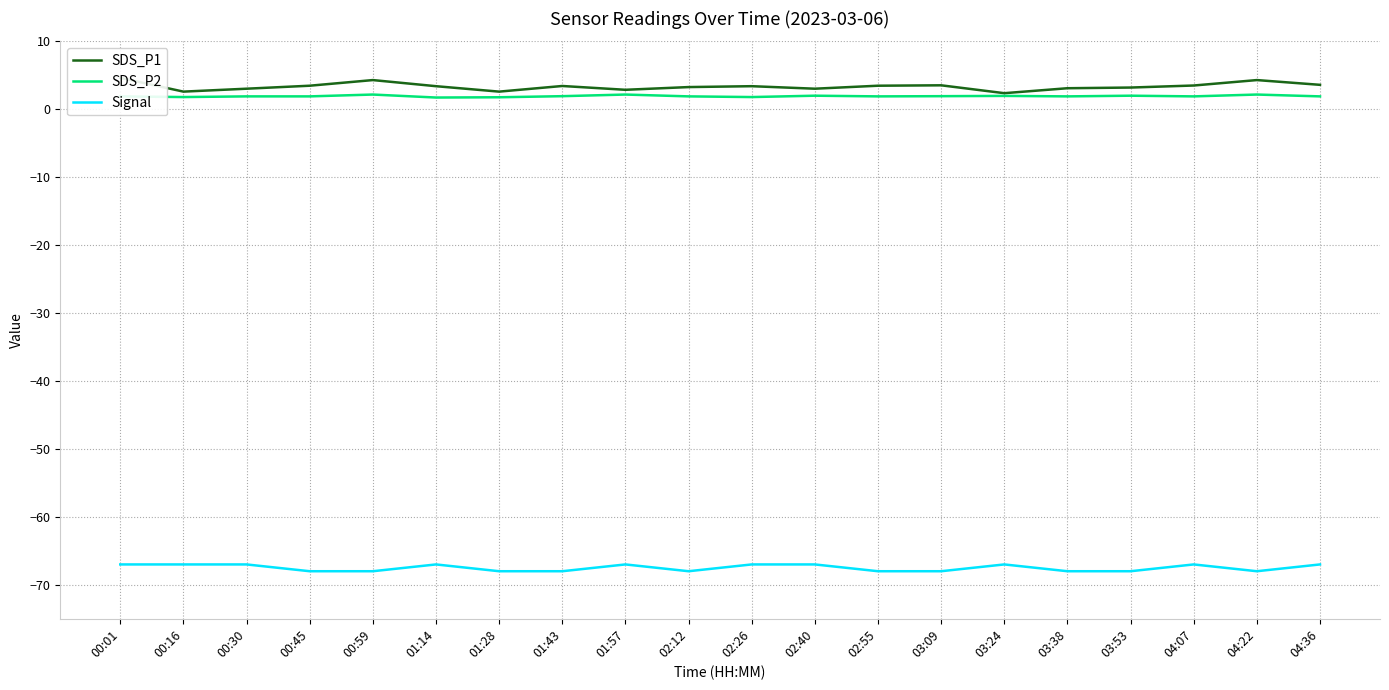

Reading left to right, list all the values displayed in this chart.

SDS_P1: 00:01=4.6	00:16=2.6	00:30=3.0	00:45=3.5	00:59=4.3	01:14=3.4	01:28=2.6	01:43=3.4	01:57=2.9	02:12=3.3	02:26=3.4	02:40=3.0	02:55=3.5	03:09=3.5	03:24=2.4	03:38=3.1	03:53=3.2	04:07=3.5	04:22=4.3	04:36=3.6
SDS_P2: 00:01=1.9	00:16=1.8	00:30=1.9	00:45=1.9	00:59=2.2	01:14=1.7	01:28=1.8	01:43=1.9	01:57=2.2	02:12=1.9	02:26=1.8	02:40=2.0	02:55=1.9	03:09=1.9	03:24=2.0	03:38=1.9	03:53=2.0	04:07=1.9	04:22=2.2	04:36=1.9
Signal: 00:01=-67.0	00:16=-67.0	00:30=-67.0	00:45=-68.0	00:59=-68.0	01:14=-67.0	01:28=-68.0	01:43=-68.0	01:57=-67.0	02:12=-68.0	02:26=-67.0	02:40=-67.0	02:55=-68.0	03:09=-68.0	03:24=-67.0	03:38=-68.0	03:53=-68.0	04:07=-67.0	04:22=-68.0	04:36=-67.0